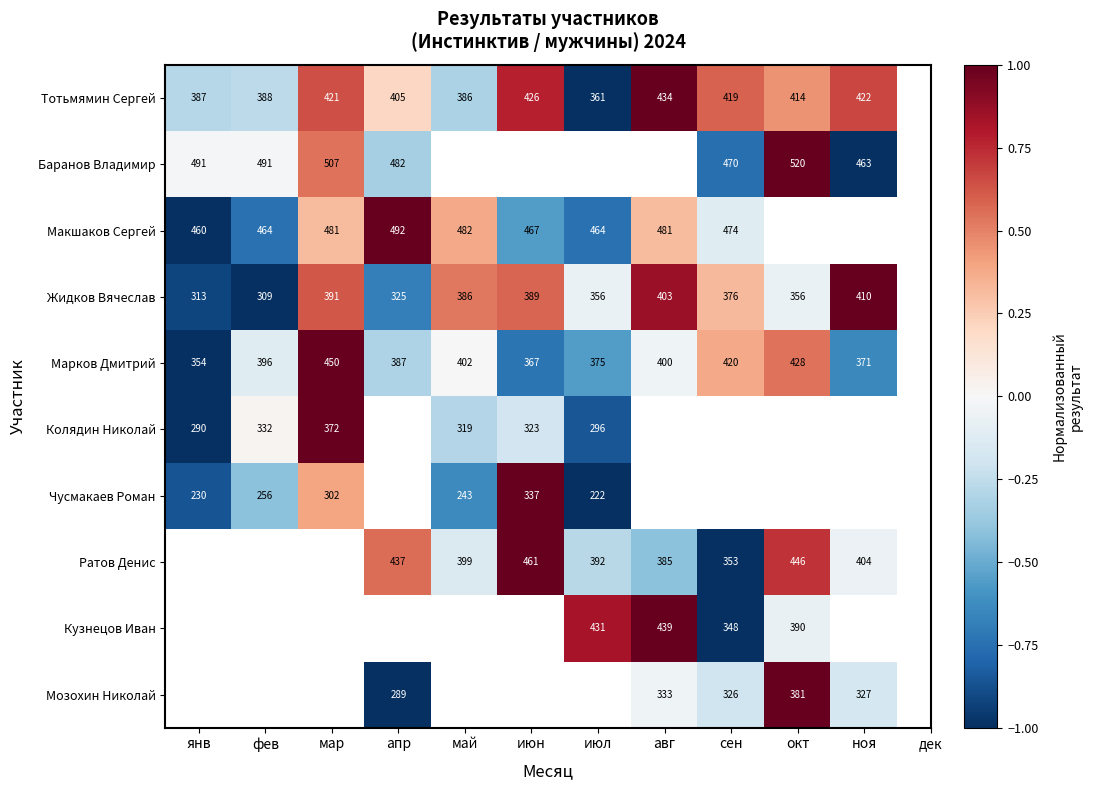

List the labels in order of Марков Дмитрий value, smallest first.

янв, июн, ноя, июл, апр, фев, авг, май, сен, окт, мар